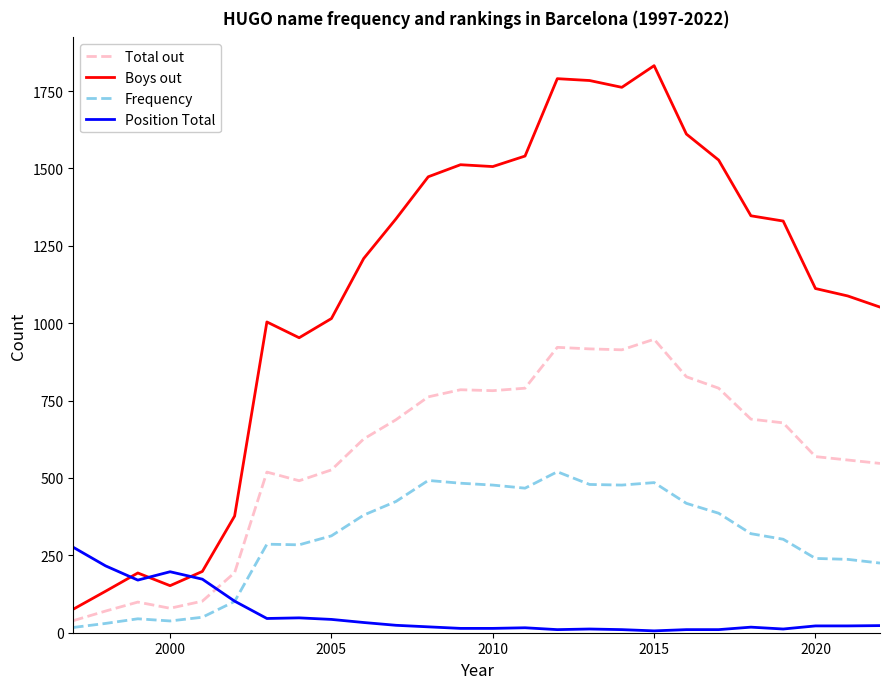

Rank the series by their average value, from highest to lowest.

Boys out, Total out, Frequency, Position Total